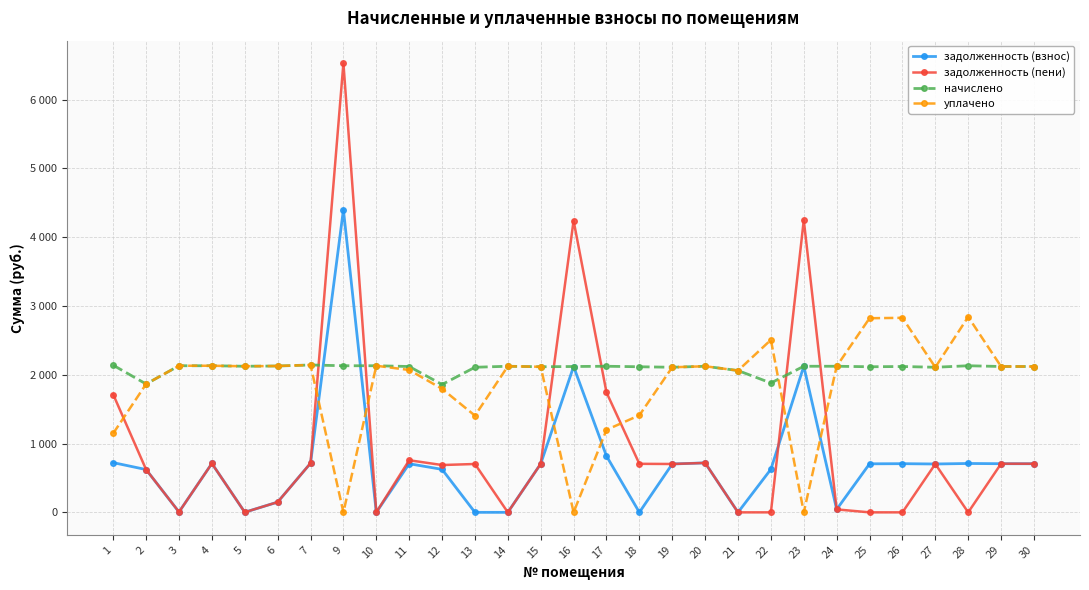

Does the chart have visible grid lines?

Yes